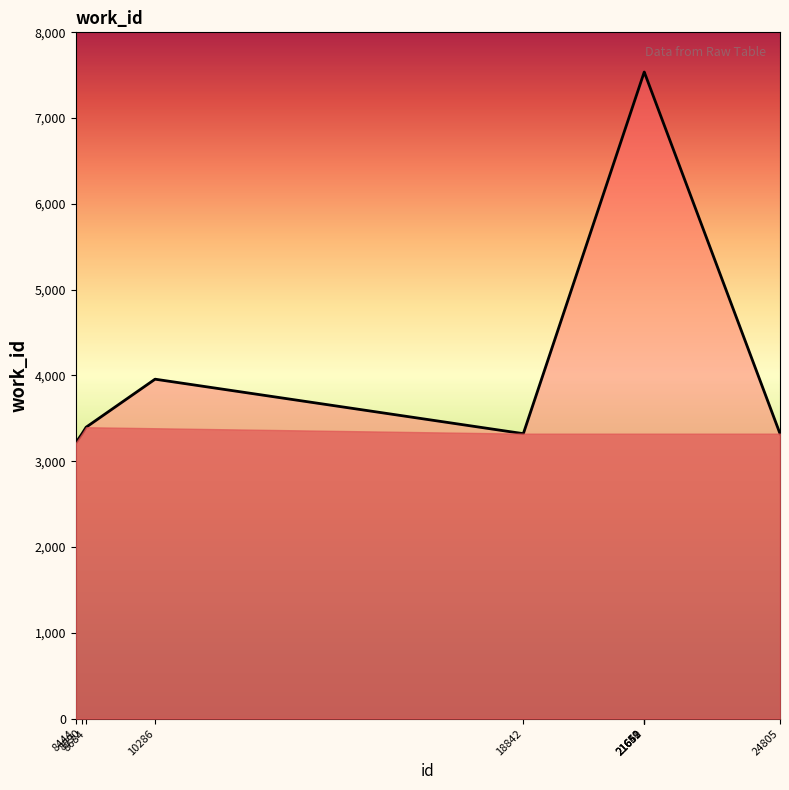

At which category does the data reach its first local peak?

10286